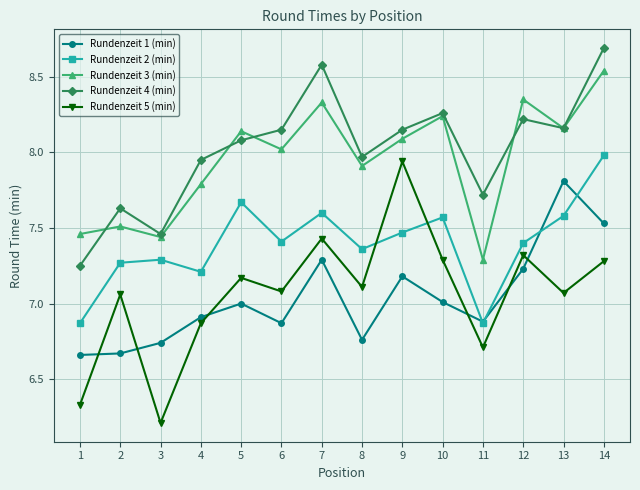

What is the total value across all series at 1?

34.6